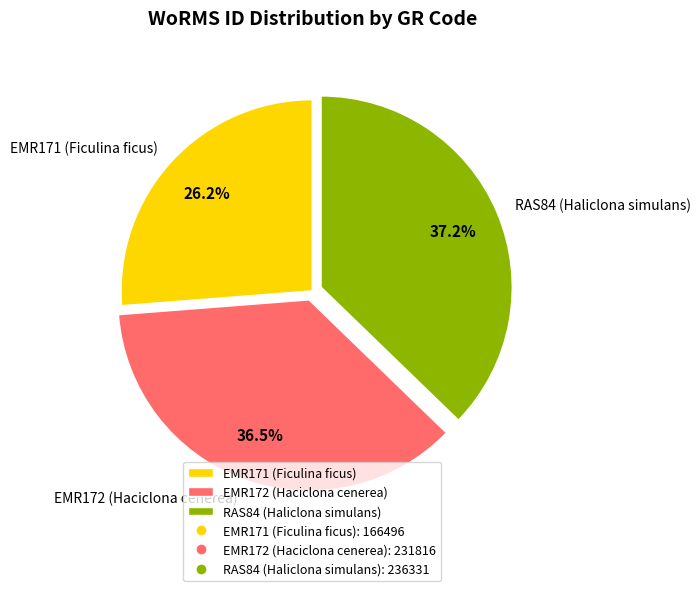

To the nearest percent, what is the difference between the largest and smallest slice percentages?

11%